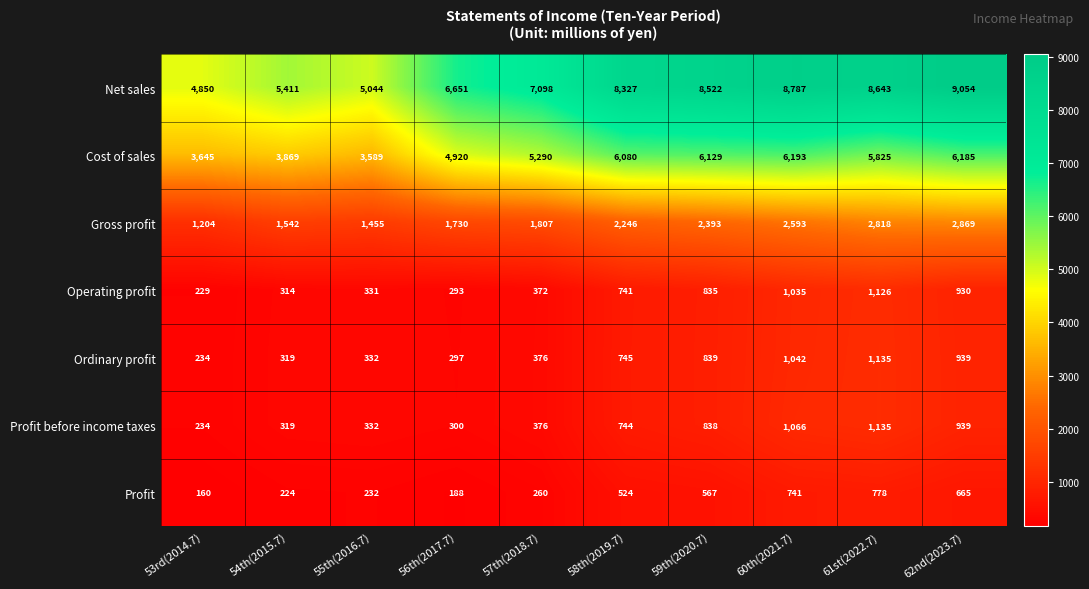

What is the sum of all Net sales values?

72387